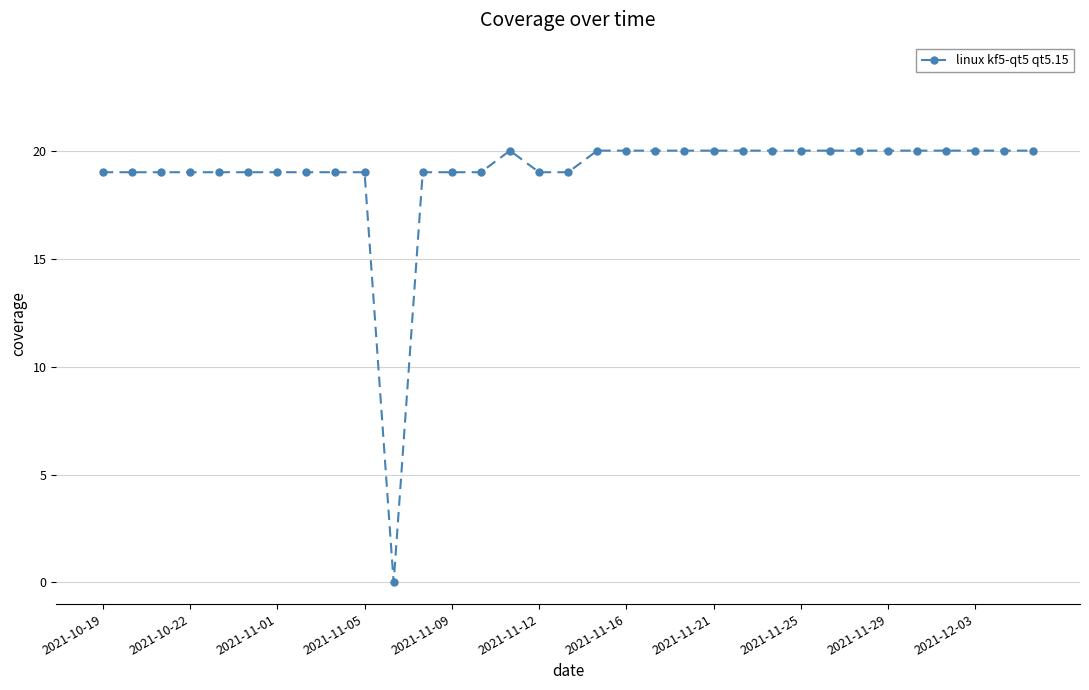

What is the value of the 23rd point from the left?

20